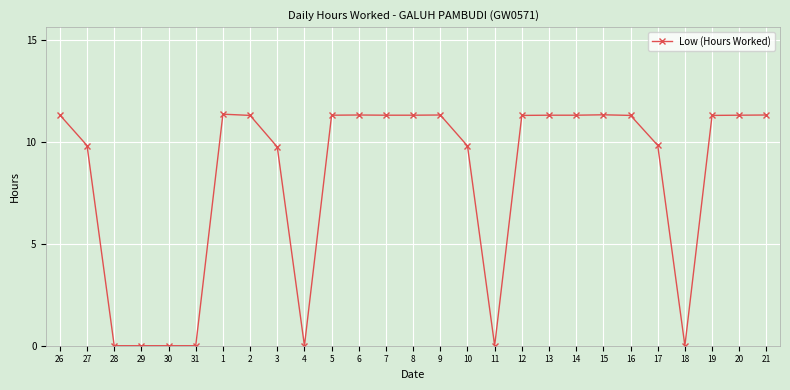

True or false: the data shows 11.3 at 7.

True